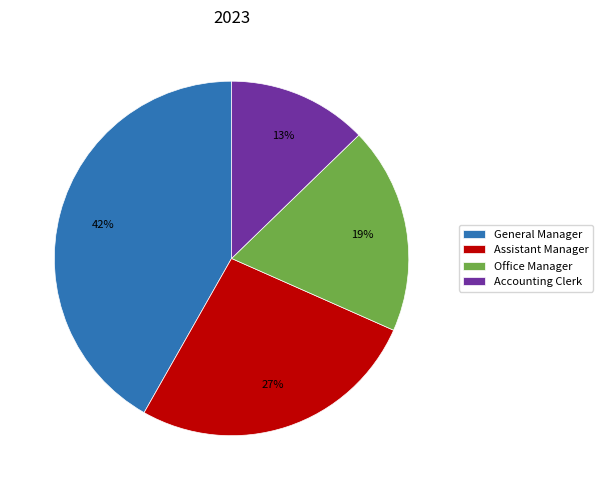

Rank the categories by value from highest to lowest.

General Manager, Assistant Manager, Office Manager, Accounting Clerk